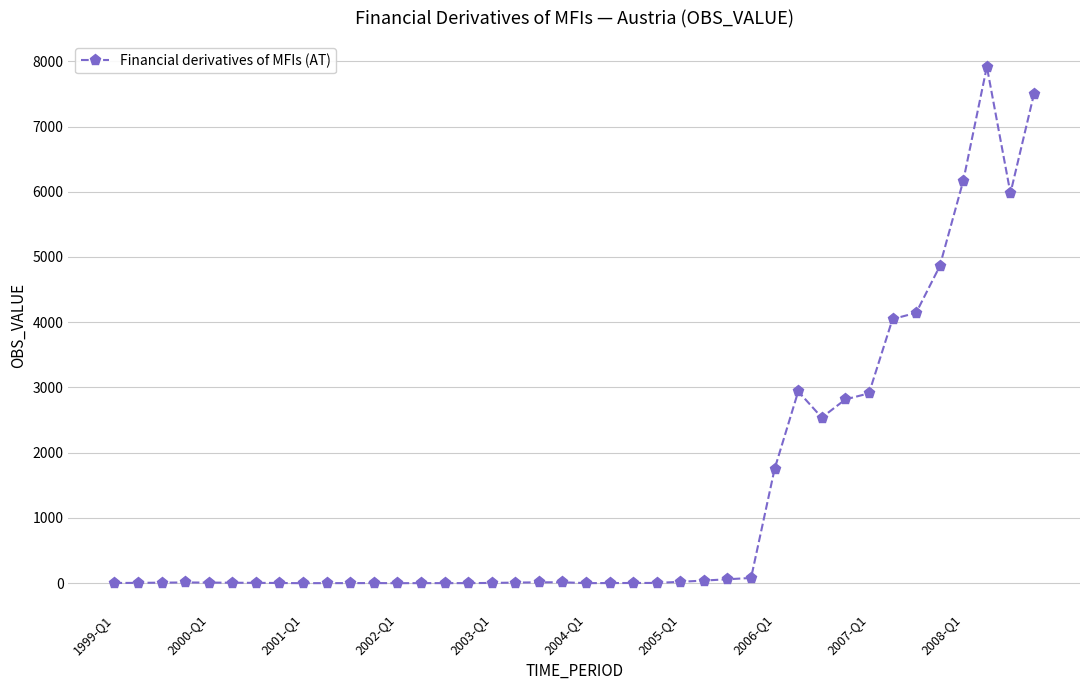

What is the sum of all values?

53882